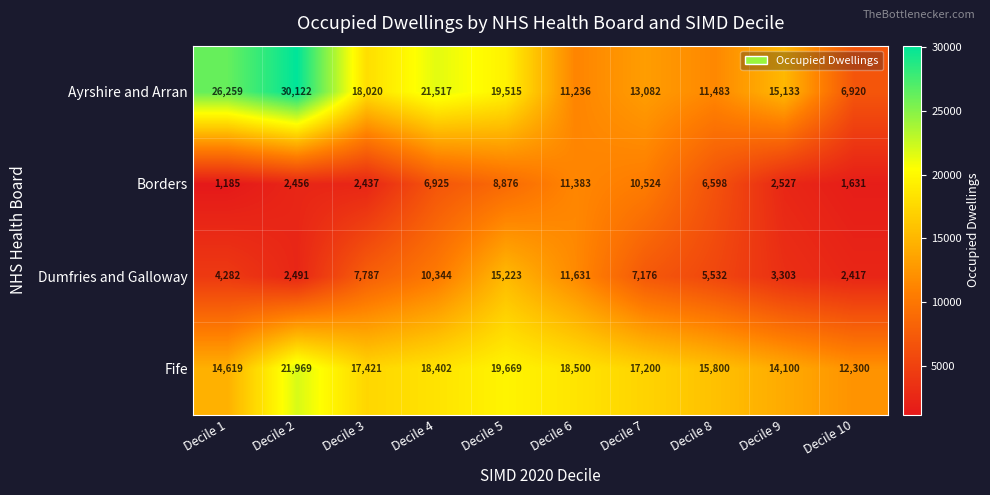

List the series in order of their peak value, lowest first.

Borders, Dumfries and Galloway, Fife, Ayrshire and Arran